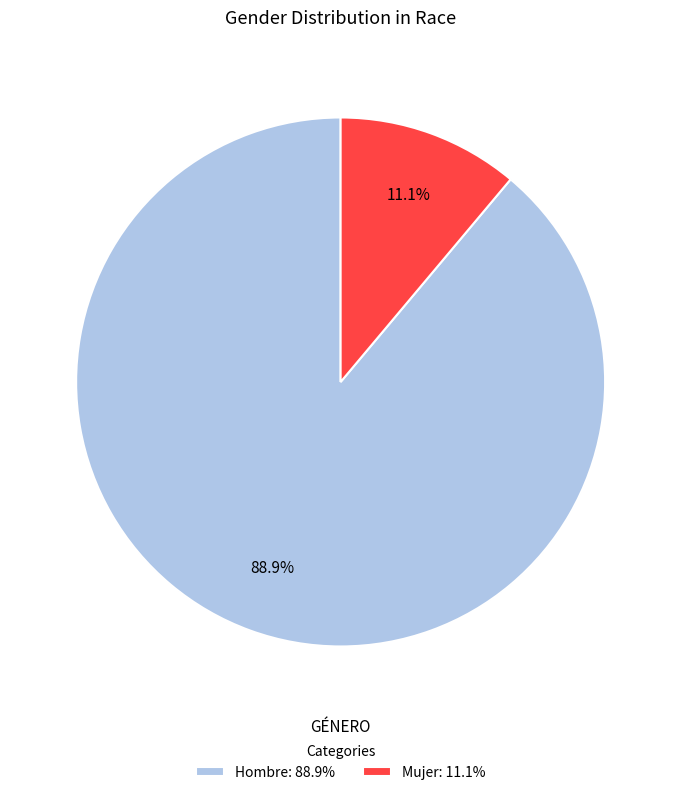

Count the number of slices in the pie.

2